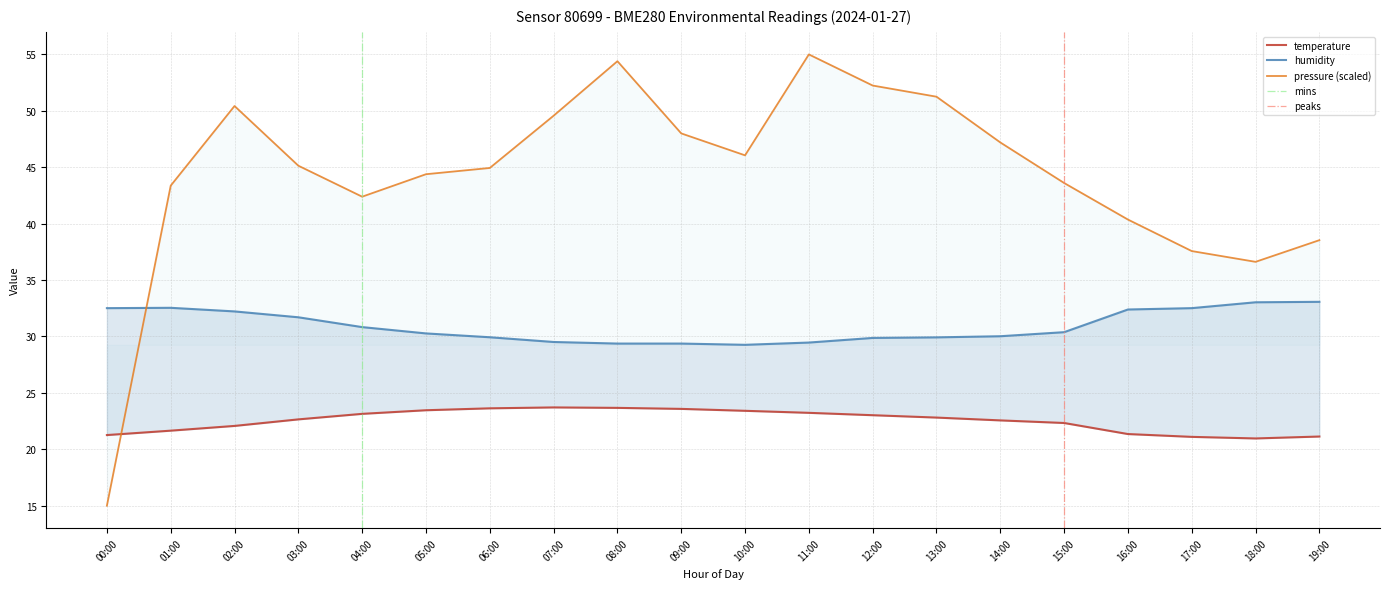

At which category is the sum across all series the highest?

11:00